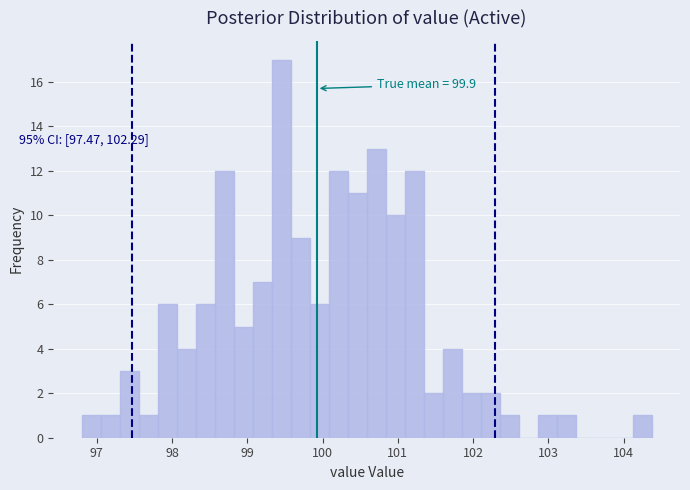

Around what value on the x-axis is the tallest bar? Give the approximate position of its centre, as read against the axis.

99.5